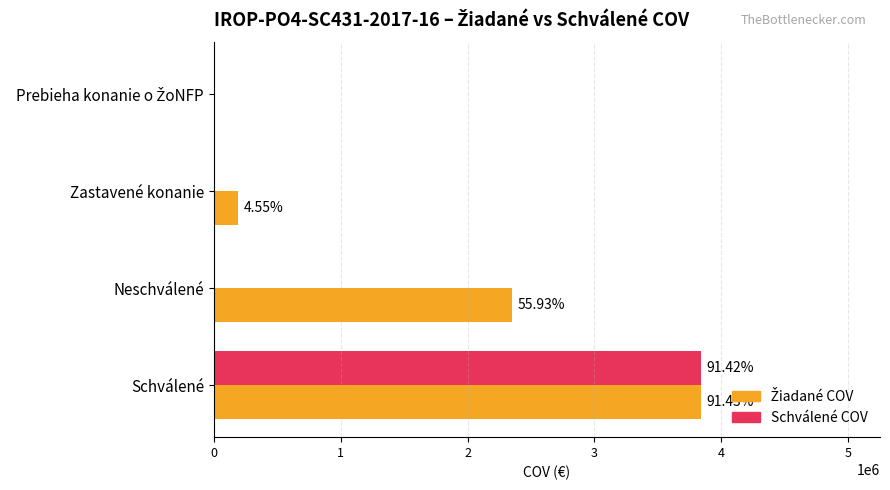

Reading left to right, extract all data points from this chart.

Žiadané COV: 3840029.0	2349041.1	191000.0	0.0
Schválené COV: 3839829.0	0.0	0.0	0.0